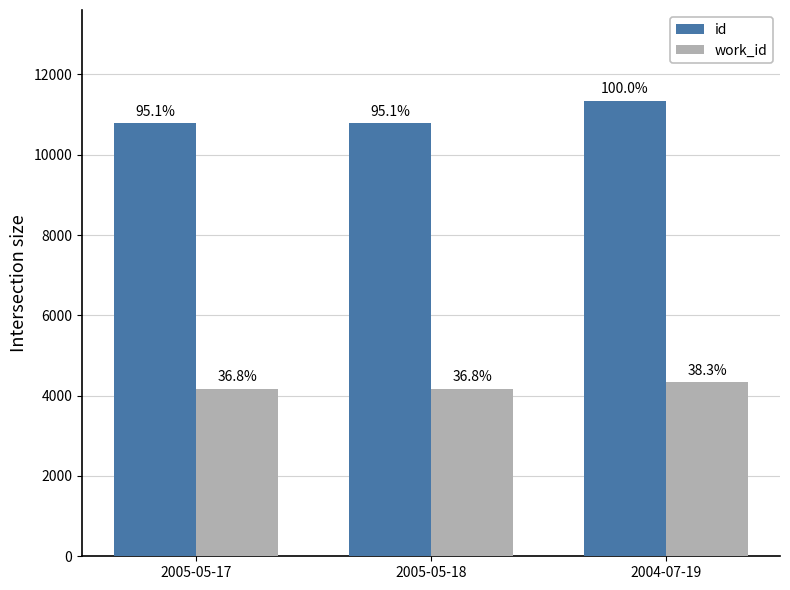

What are all the series names shown in the legend?

id, work_id